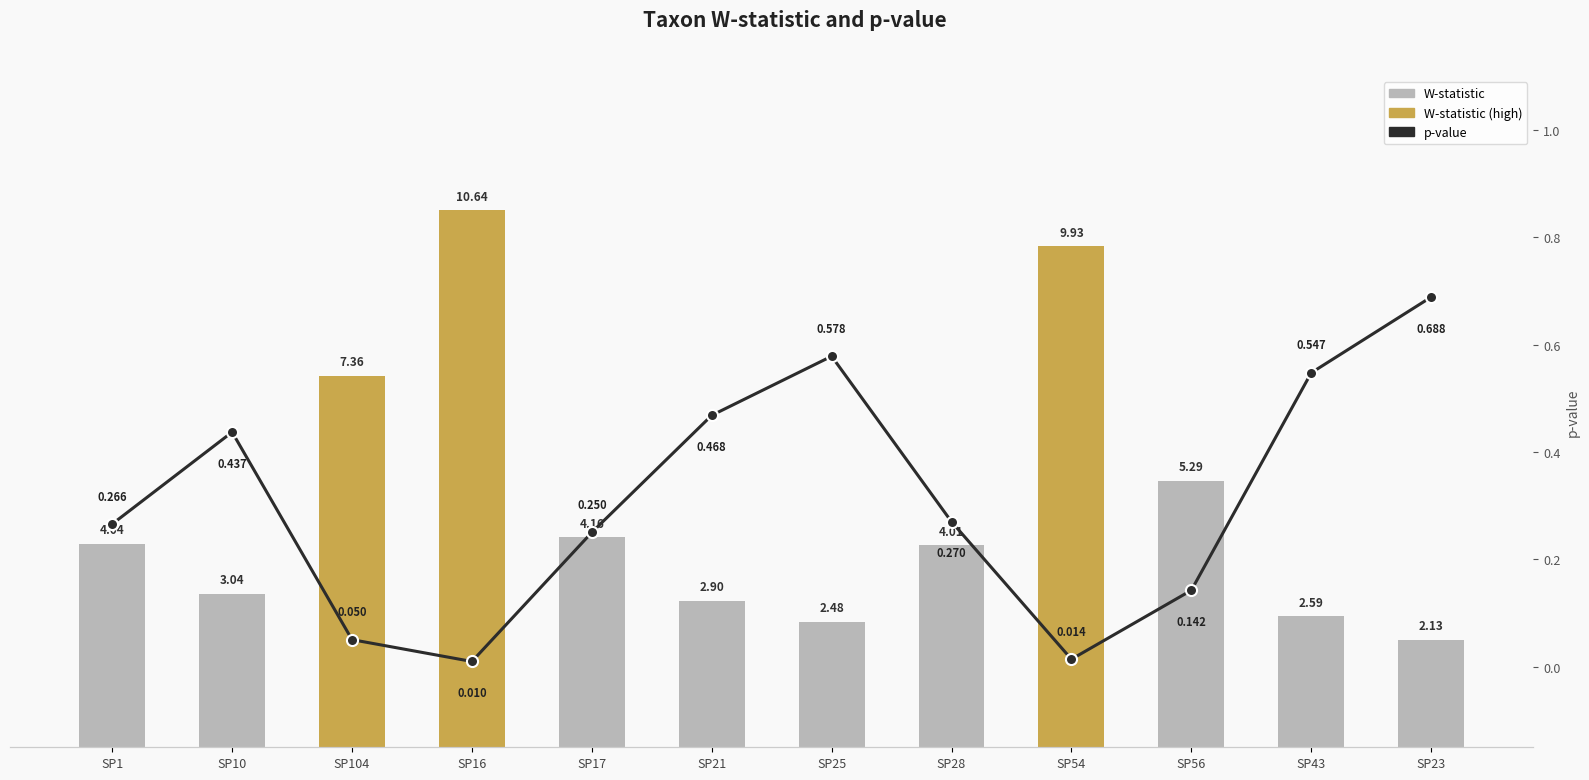

Where is p-value nearest to the value 0?

SP16